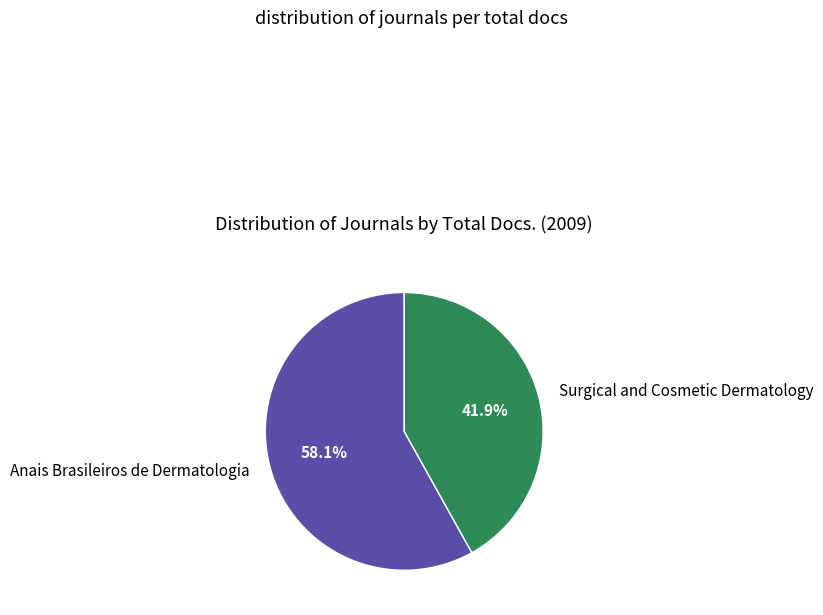

How many slices are in this pie chart?

2